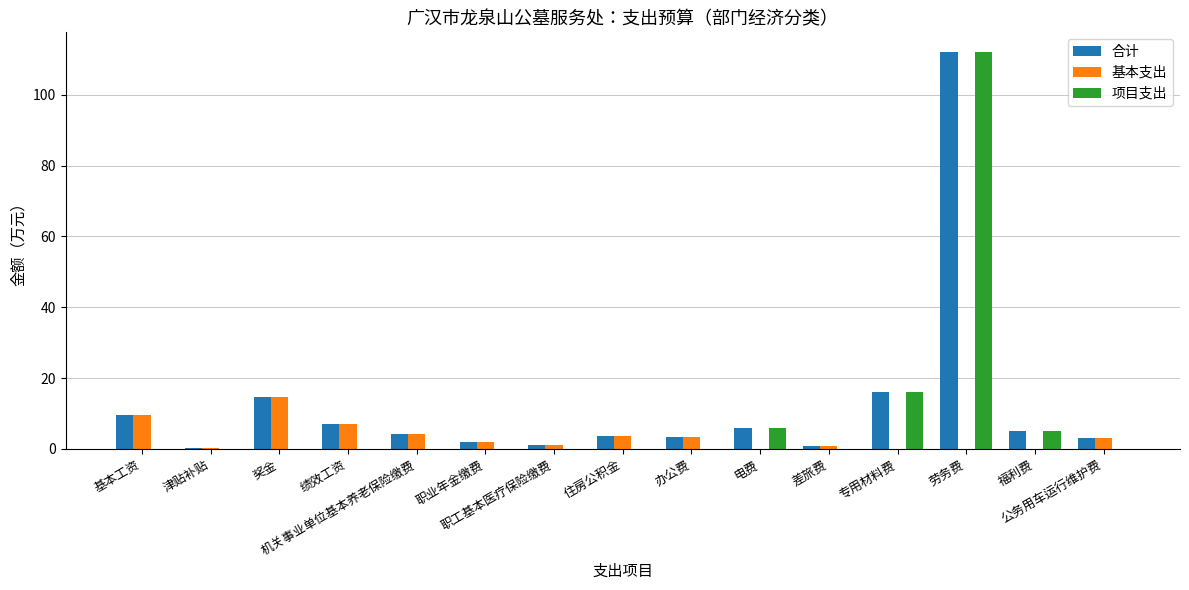

What is the sum of all 基本支出 values?

50.2